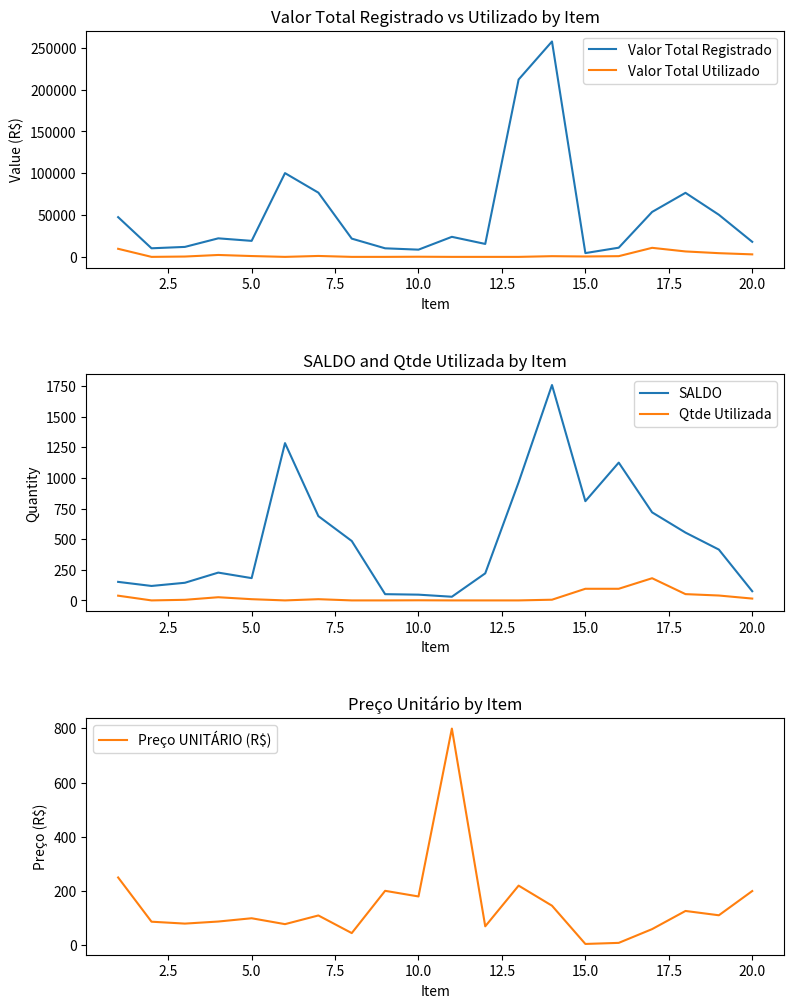

Which series has the largest total across all categories?

Valor Total Registrado